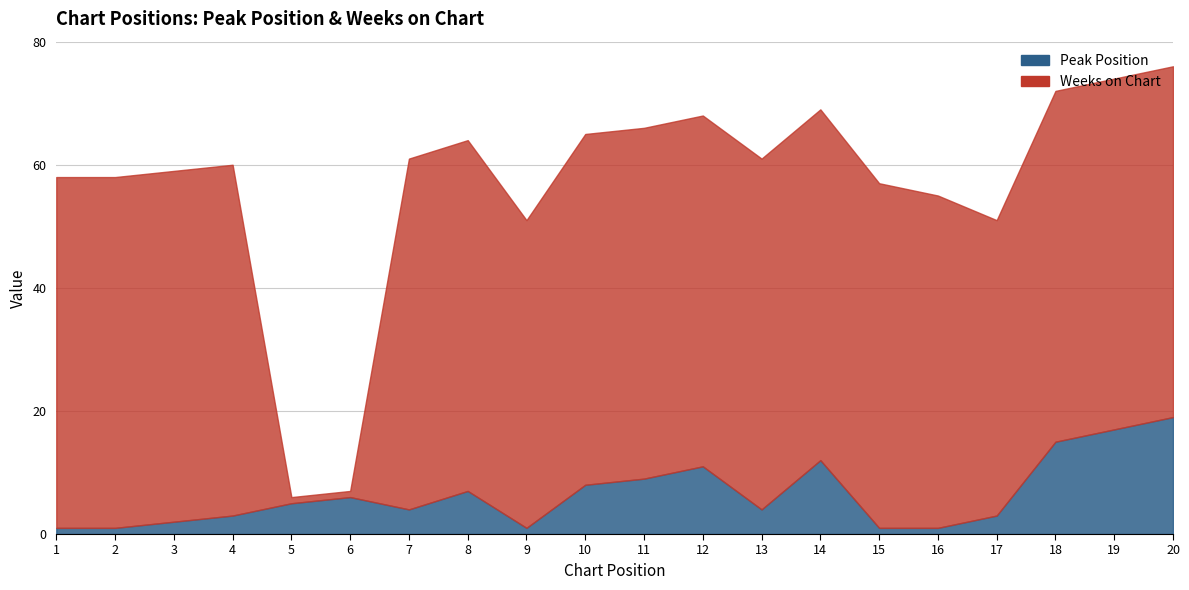

What is the highest value of the Peak Position series?

19